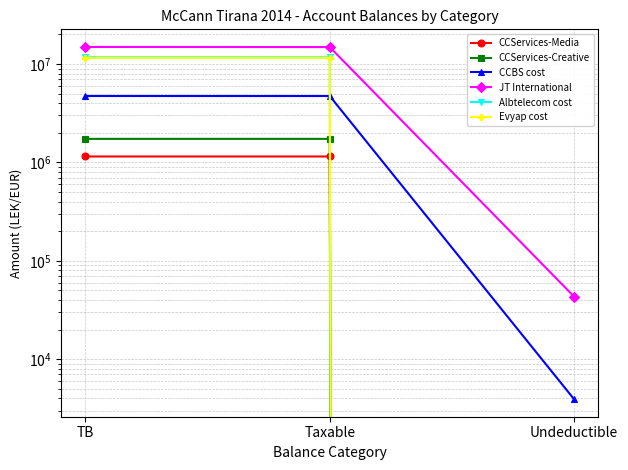

What position from the right is TB?

3